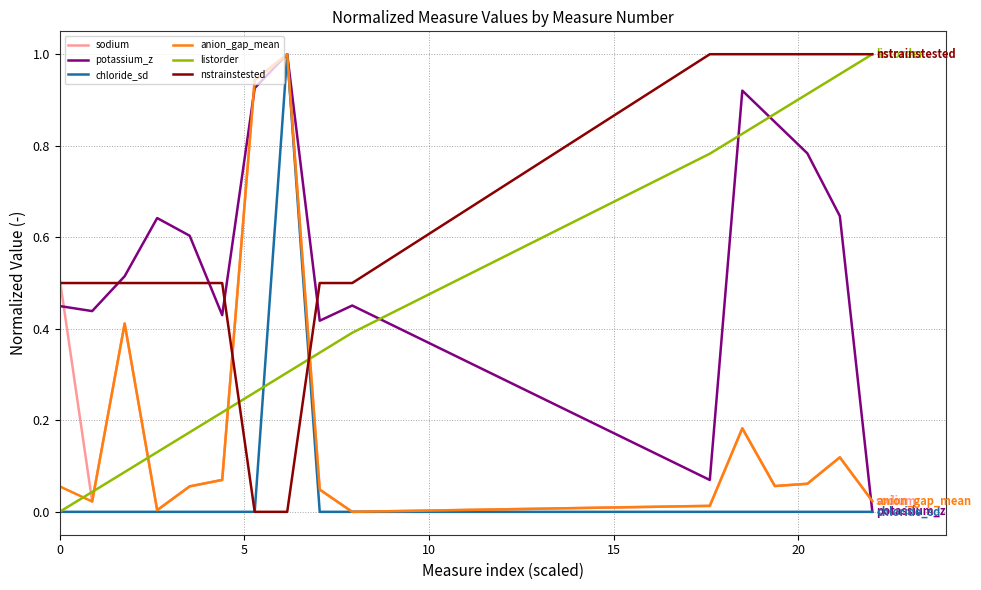

How many series are shown in this chart?

6